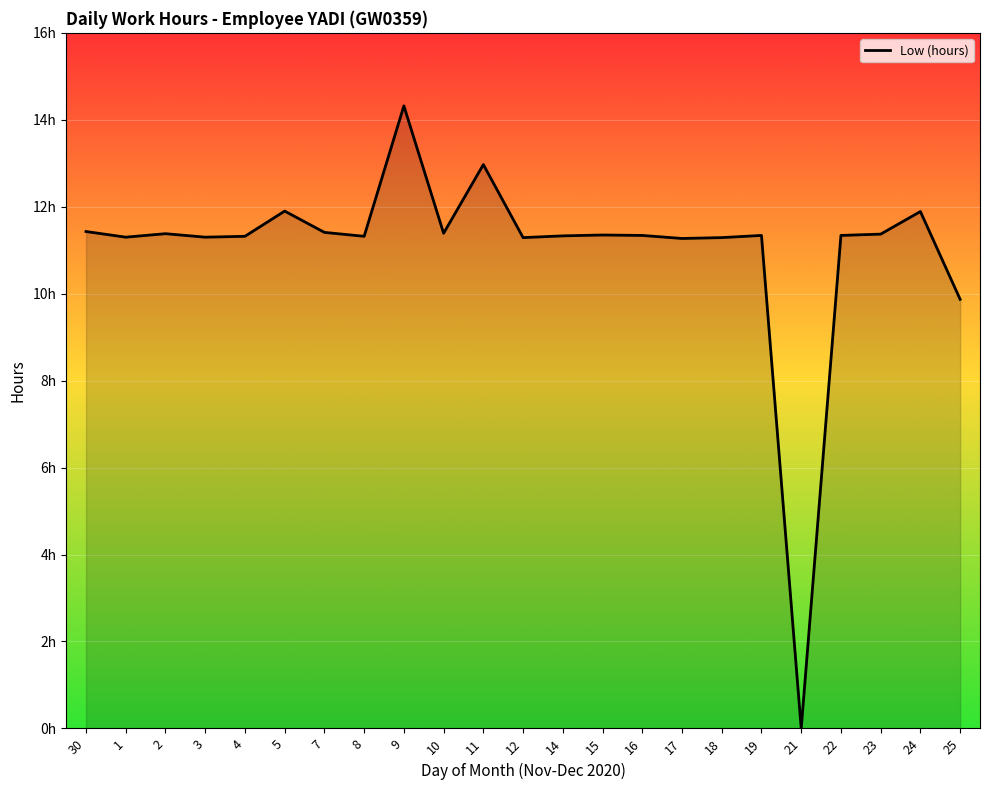

Does the chart display data point markers on the line(s)?

No